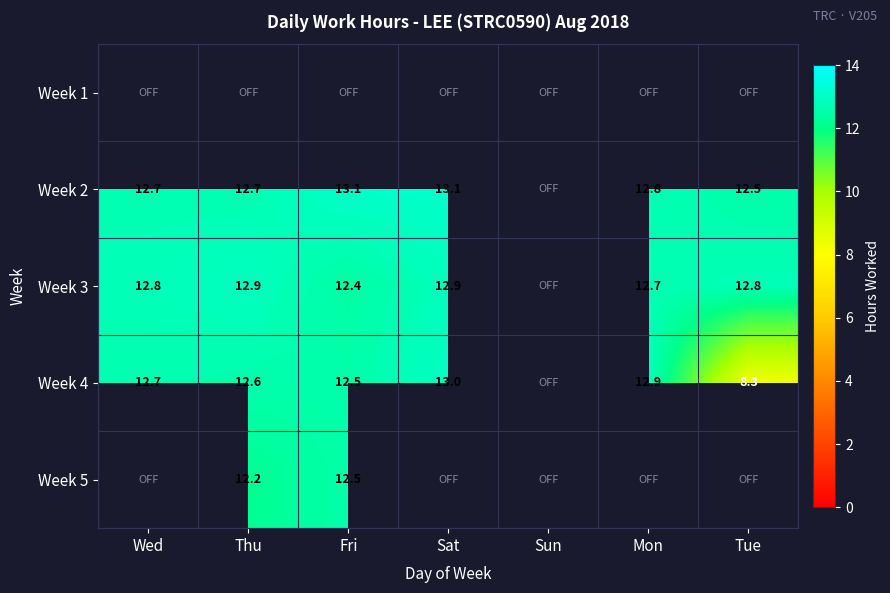

What is the sum of the Week 2 values at Wed and Thu?

25.4